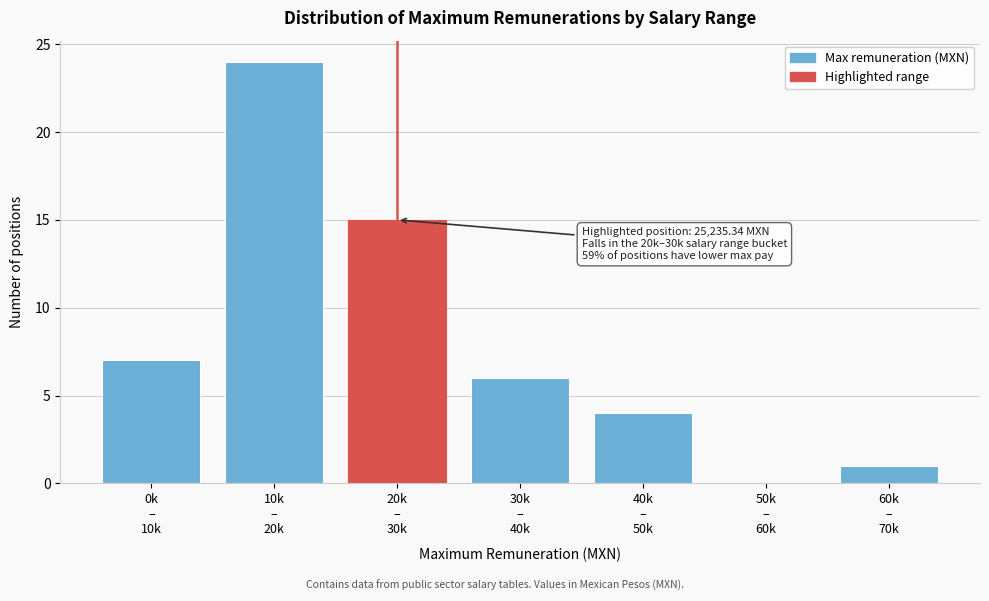

What is the sum of all values?

57